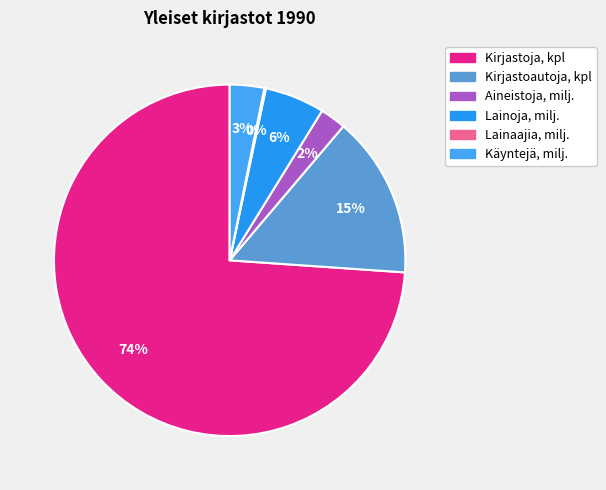

Which category has the biggest portion of the pie?

Kirjastoja, kpl